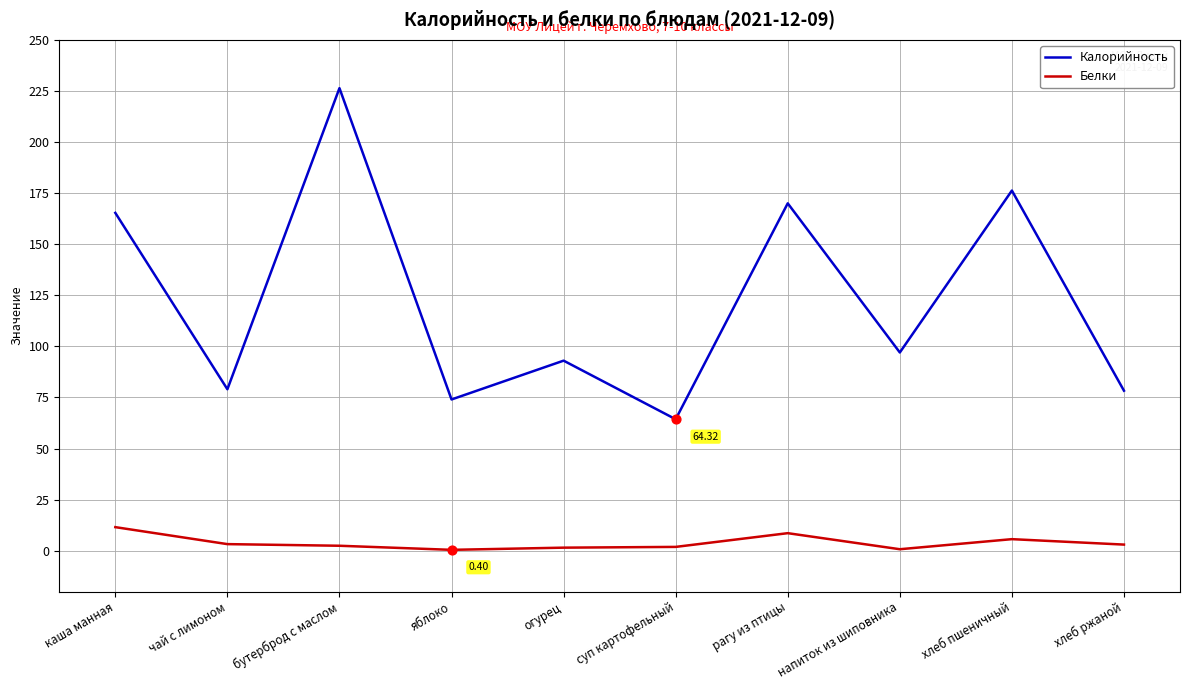

Which series has the largest total across all categories?

Калорийность